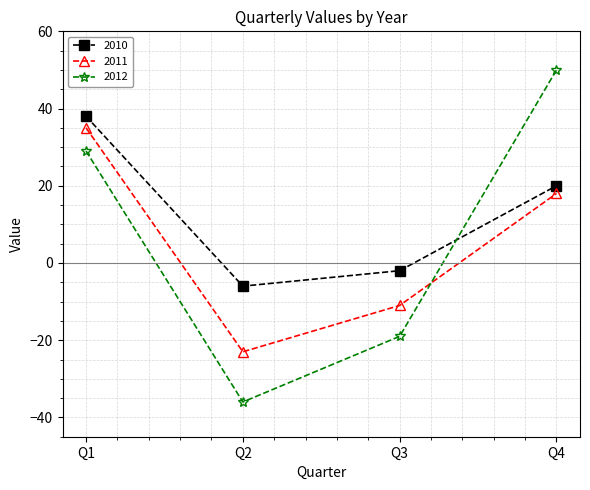

True or false: 2010 and 2012 intersect in this chart.

True